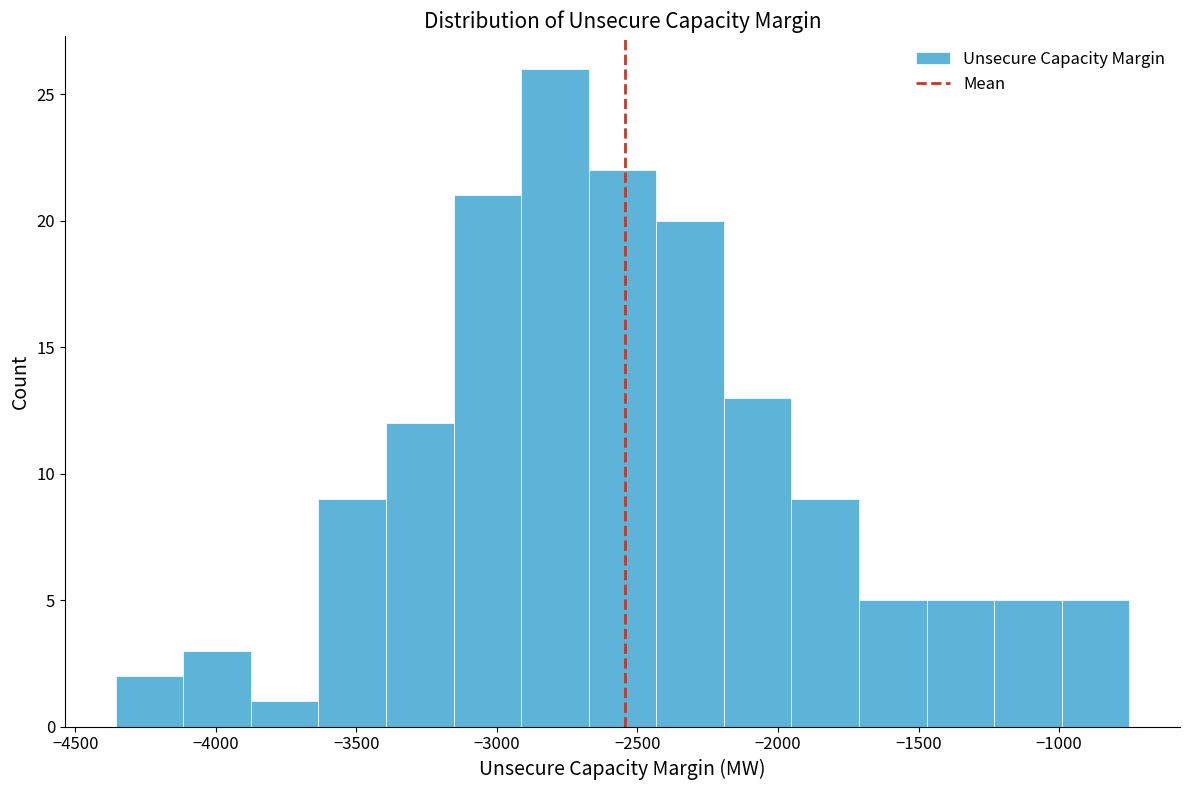

How tall is the bar that spans -3650 to -3400 on the x-axis? Neither the bar edges nor the heights are printed on the chart, so give them approximately, as read against the axes.

9